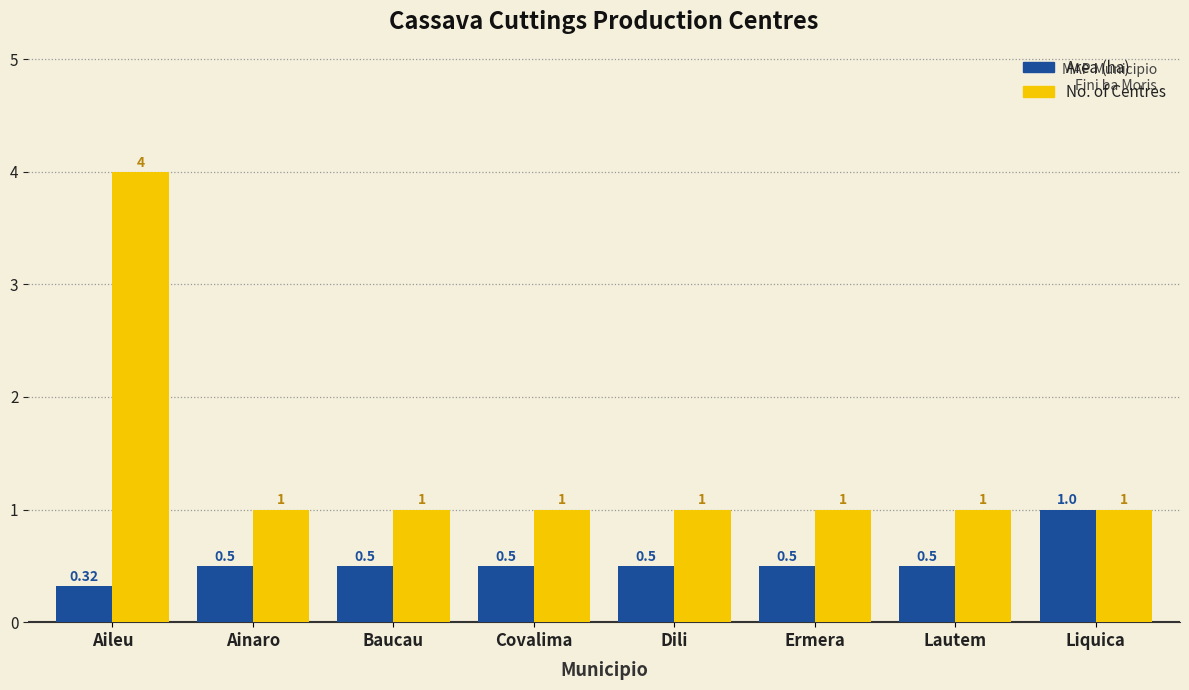

True or false: No. of Centres has a value of 1.0 at Covalima.

True